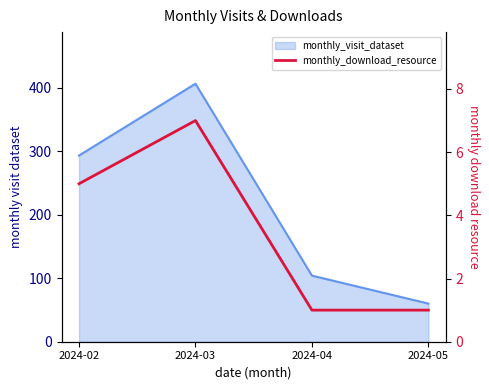

At which category does the chart reach its peak across all series?

2024-03